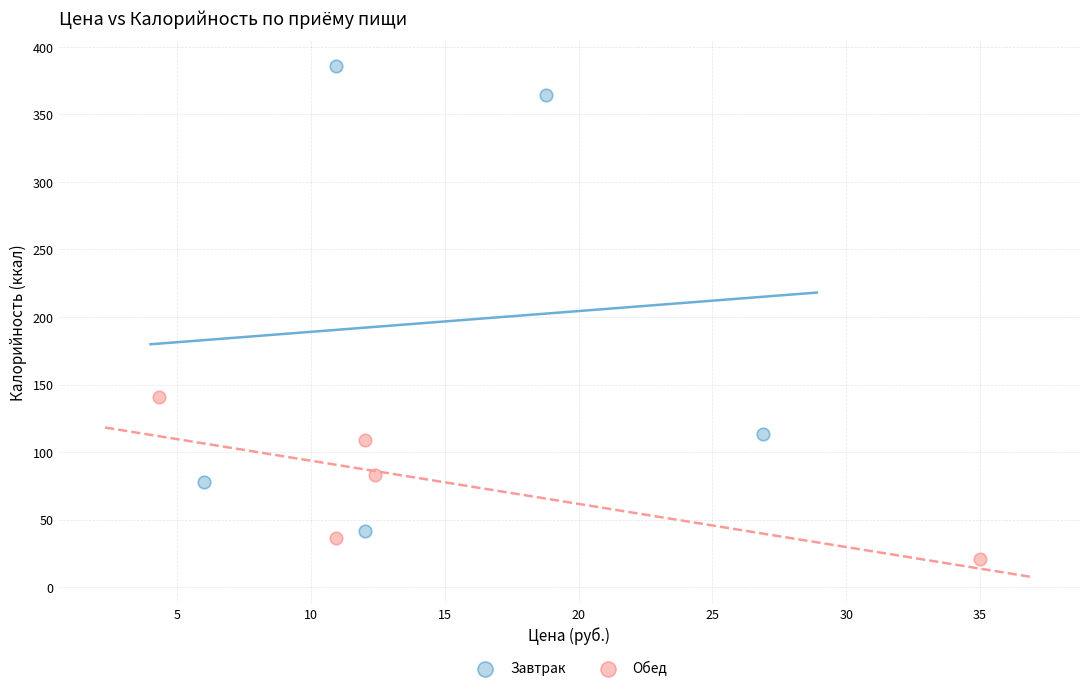

Which series contains the lowest Y value?

Обед